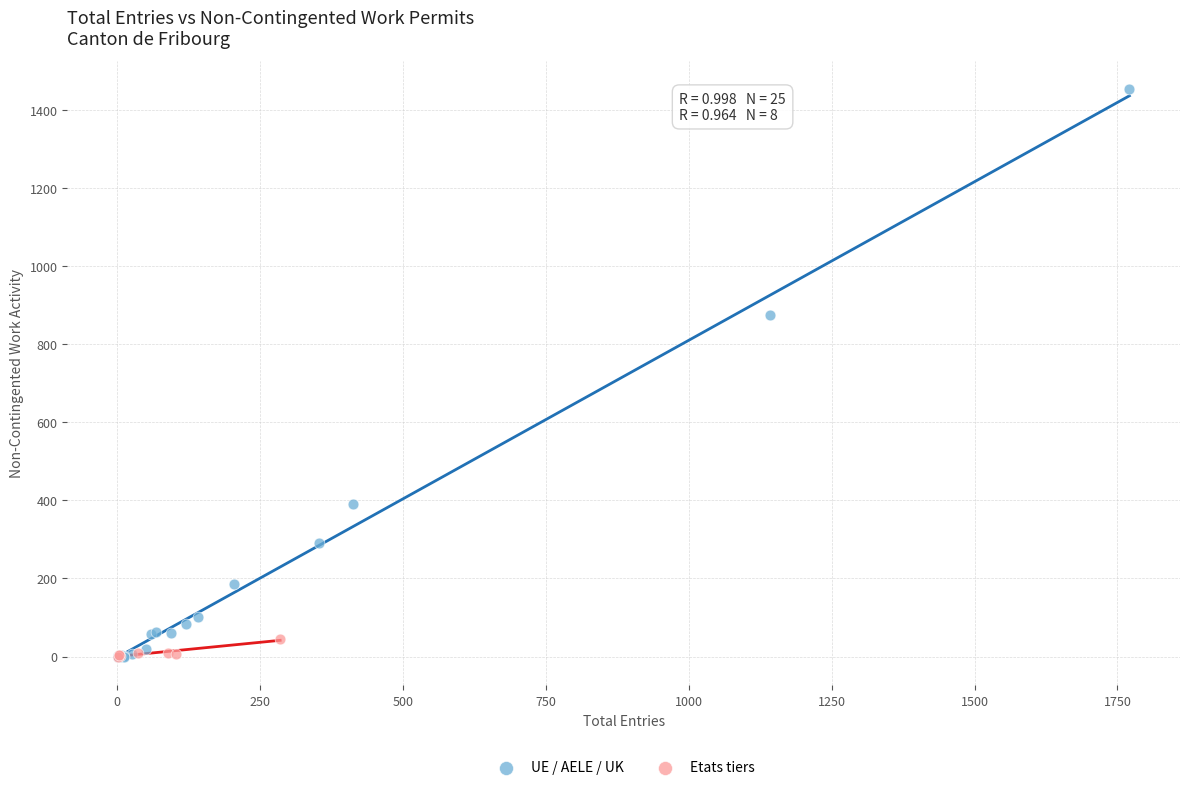

Which series has the widest spread of Y values?

UE / AELE / UK